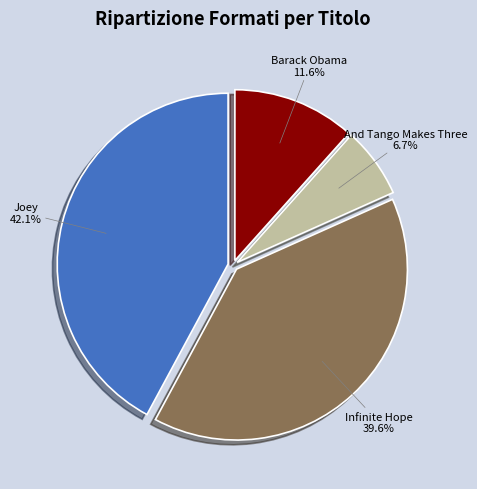

Is it true that And Tango Makes Three is 1% of the pie?

False